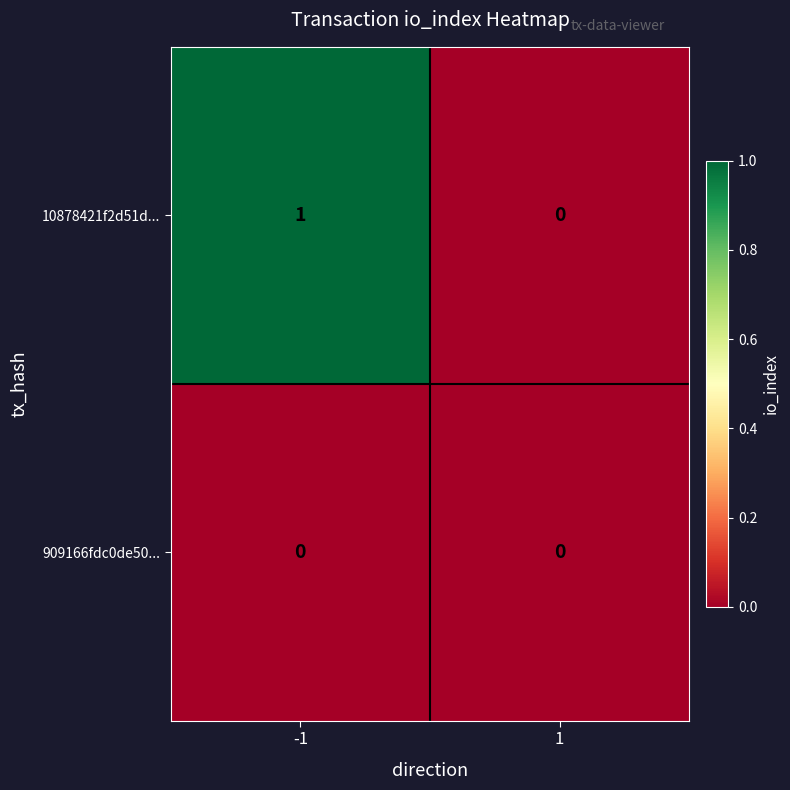

Is the value of 909166fdc0de50... at 1 greater than the value of 10878421f2d51d... at -1?

No